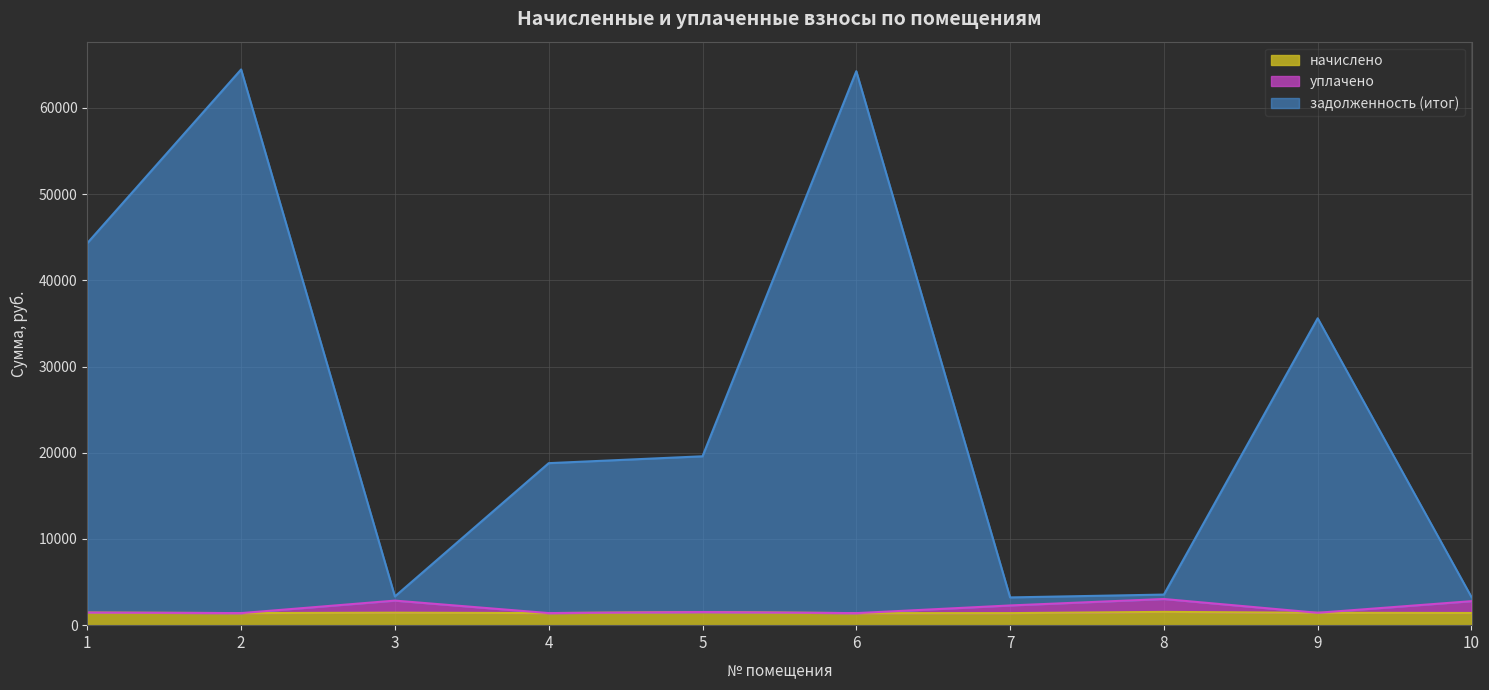

Reading right to left, list all the values displayed in this chart.

начислено: 10=1413.7	9=1435.7	8=1541.4	7=1398.3	6=1396.1	5=1523.8	4=1402.7	3=1446.7	2=1400.5	1=1462.1
уплачено: 10=2783.7	9=1435.7	8=3035.2	7=2287.3	6=1396.1	5=1523.8	4=1402.7	3=2848.8	2=1400.5	1=1462.1
задолженность (итог): 10=3255.0	9=35602.2	8=3549.0	7=3219.4	6=64267.8	5=19591.2	4=18795.8	3=3331.0	2=64470.7	1=44321.7